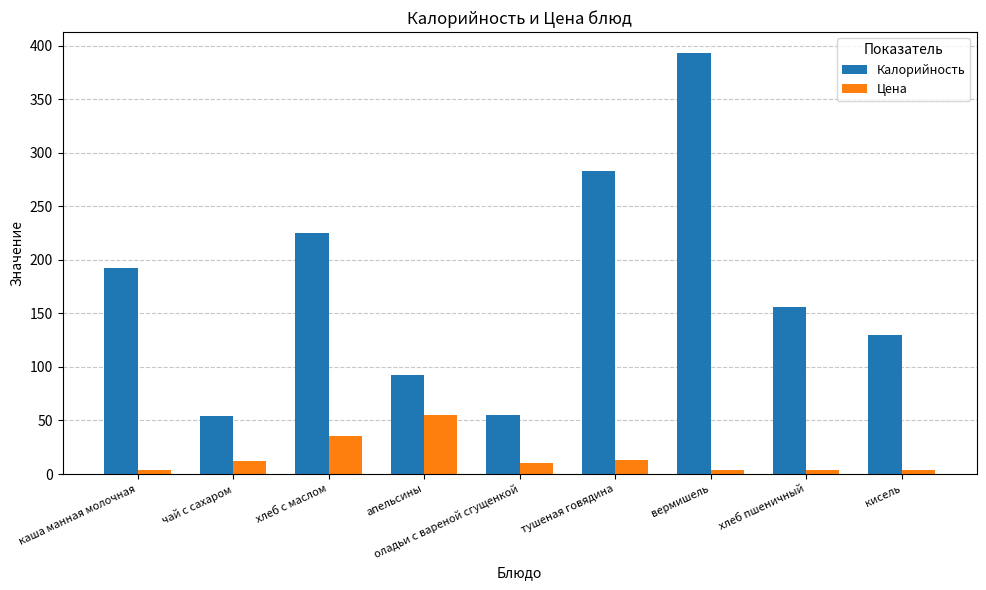

Which series has the widest spread of values?

Калорийность